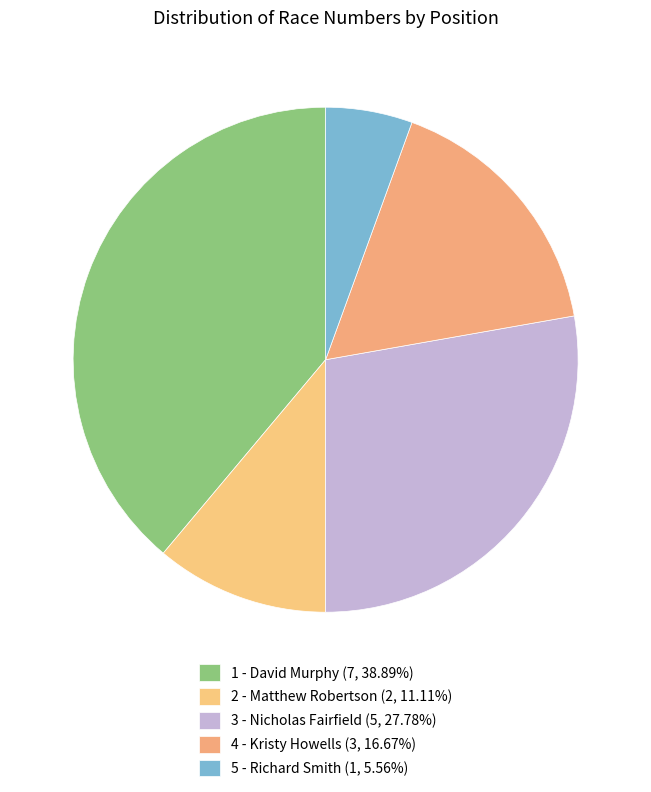

Rank the categories by value from highest to lowest.

1 - David Murphy, 3 - Nicholas Fairfield, 4 - Kristy Howells, 2 - Matthew Robertson, 5 - Richard Smith